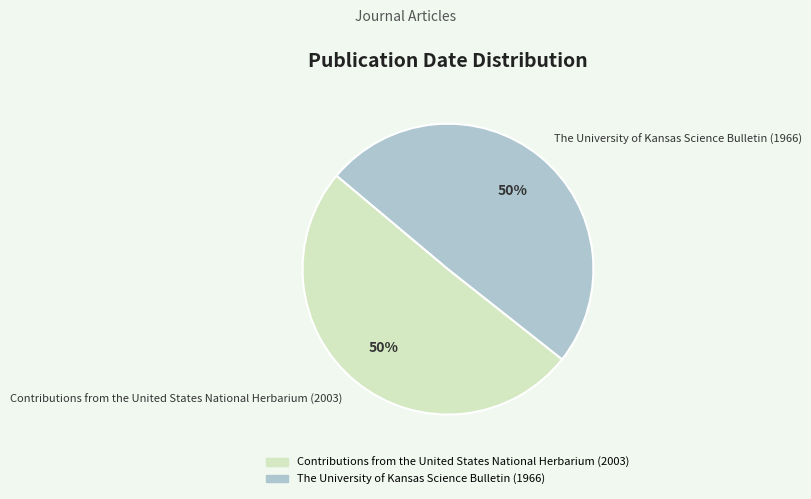

True or false: Contributions from the United States National Herbarium (2003) accounts for 50% of the total.

True